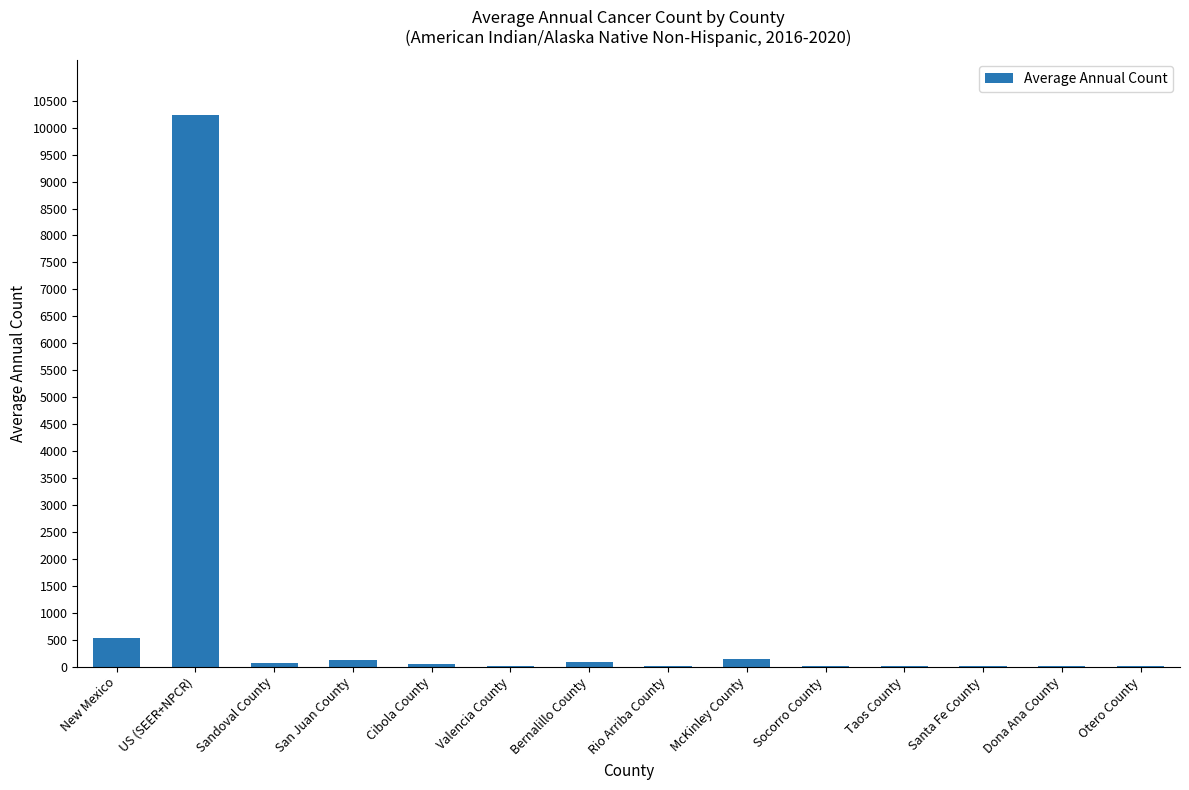

What is the sum of all values?

11272